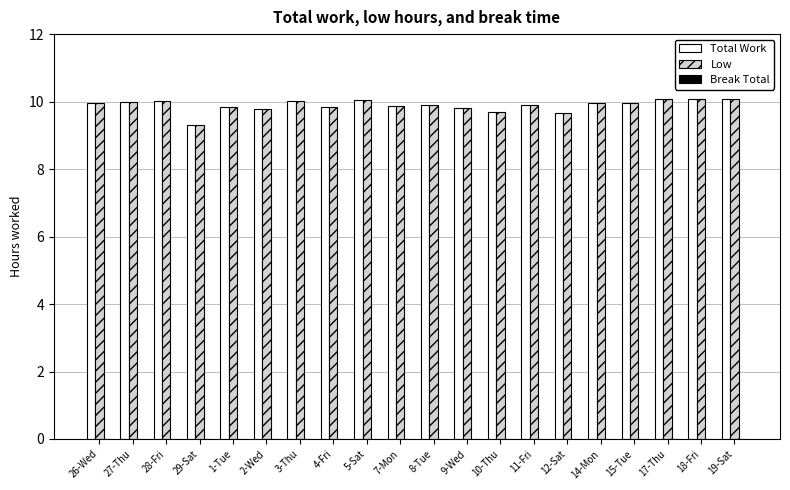

What is the total value across all series at 19-Sat?

20.2